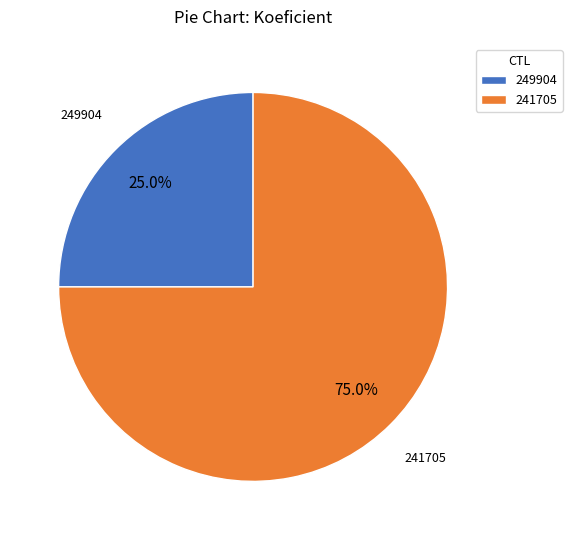

Which has a higher value, 249904 or 241705?

241705